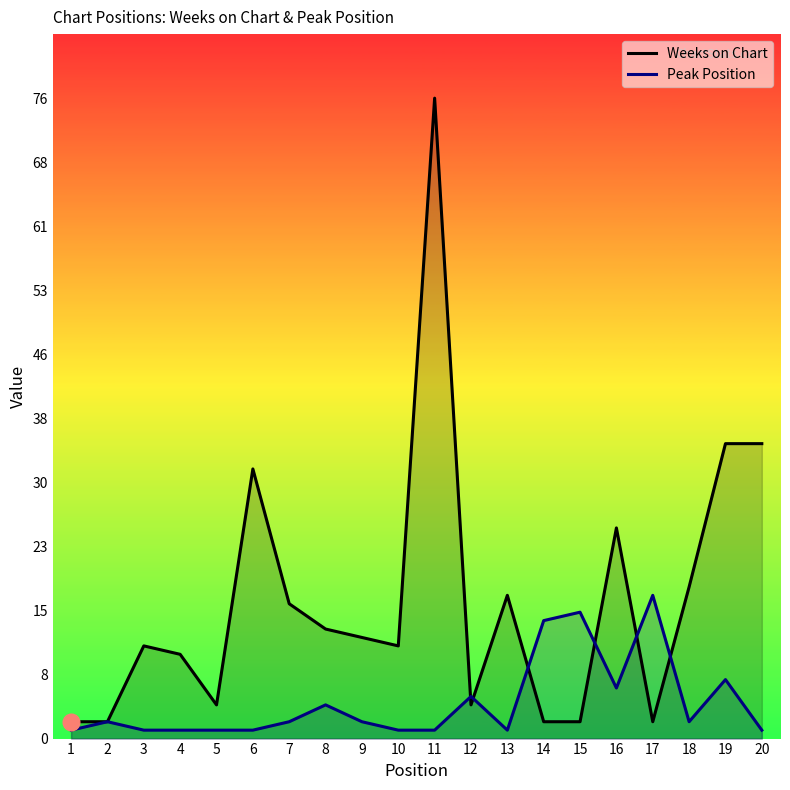

Which series ends up on top after the final intersection of Peak Position and Weeks on Chart?

Weeks on Chart